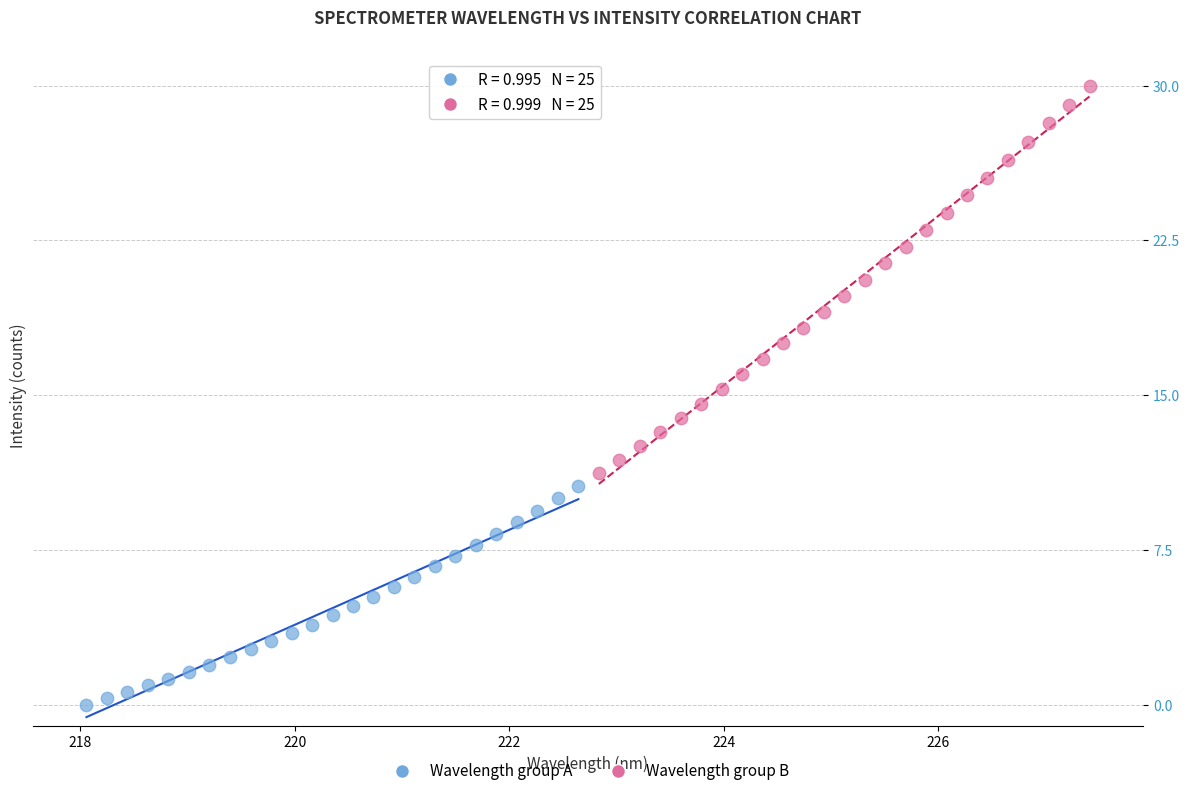

Which series has the widest spread of Y values?

Wavelength group B